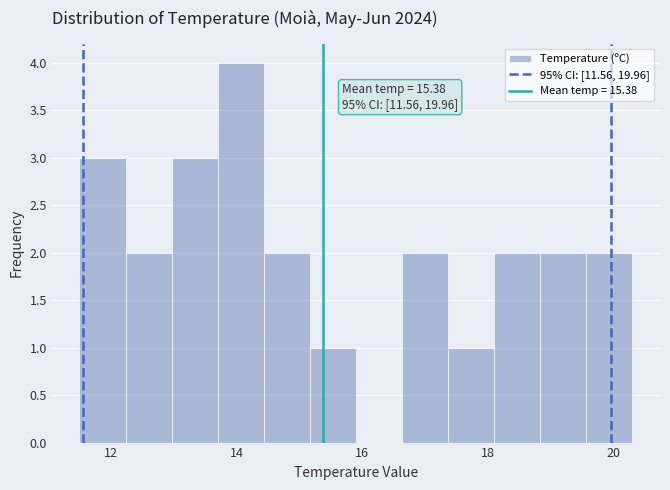

Around what value on the x-axis is the tallest bar? Give the approximate position of its centre, as read against the axis.

14.0